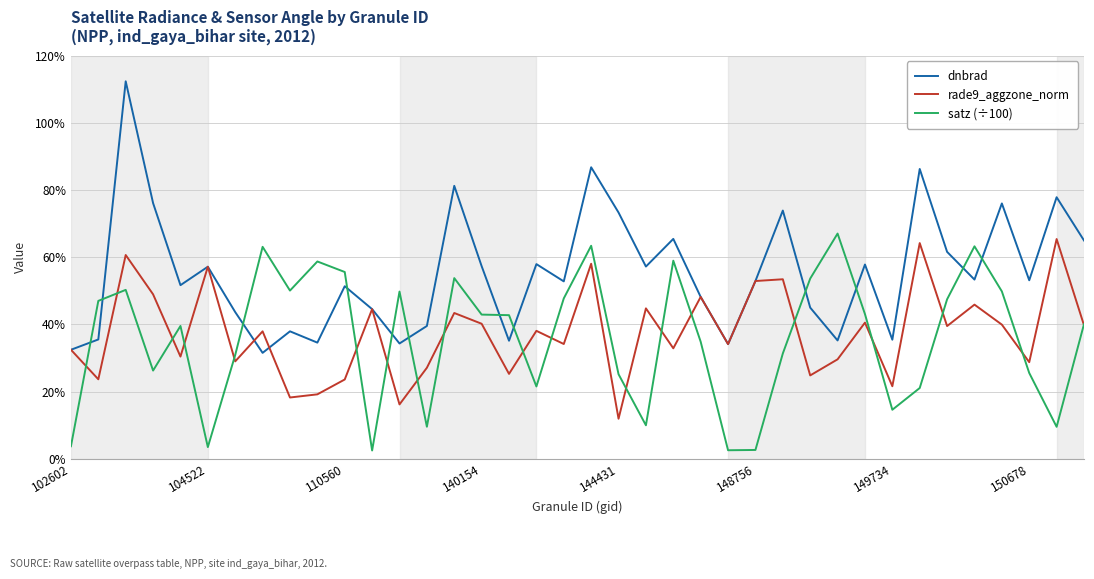

What are all the series names shown in the legend?

dnbrad, rade9_aggzone_norm, satz (÷100)